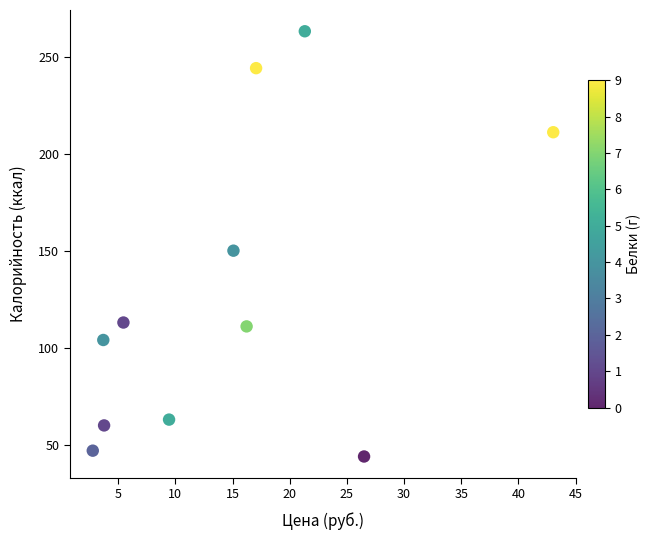

What is the range of Y values (max minus min)?

219